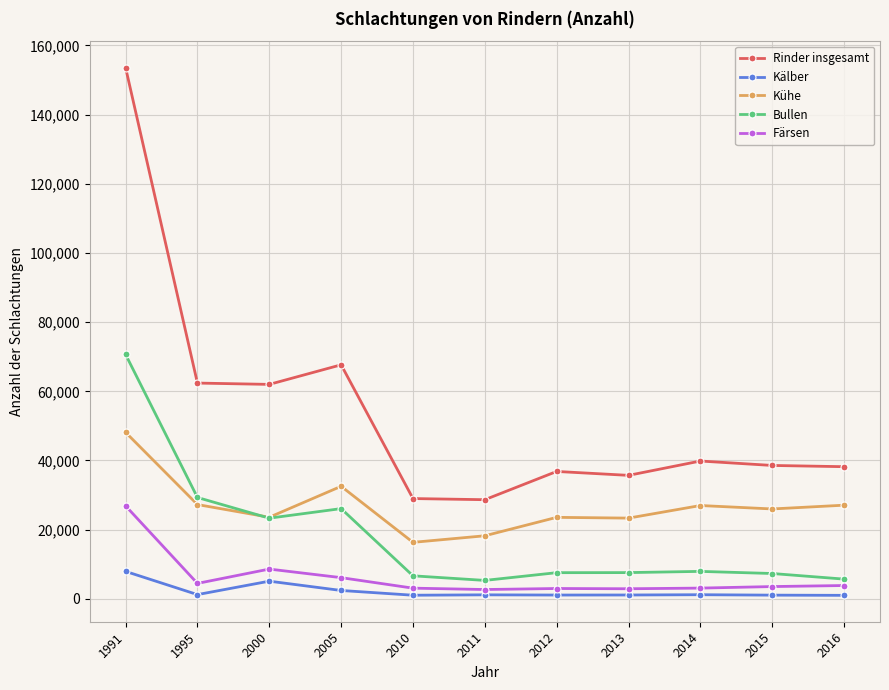

Where is the first local maximum for Rinder insgesamt?

2005